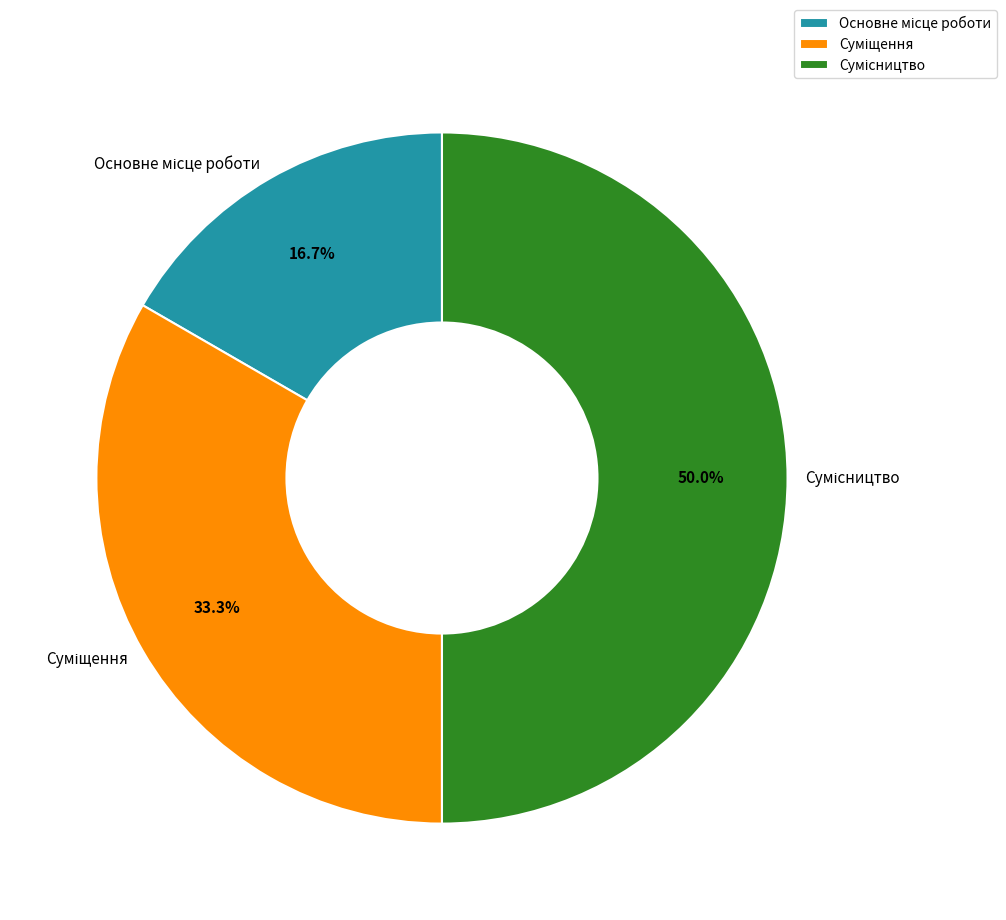

How many segments does this pie chart have?

3